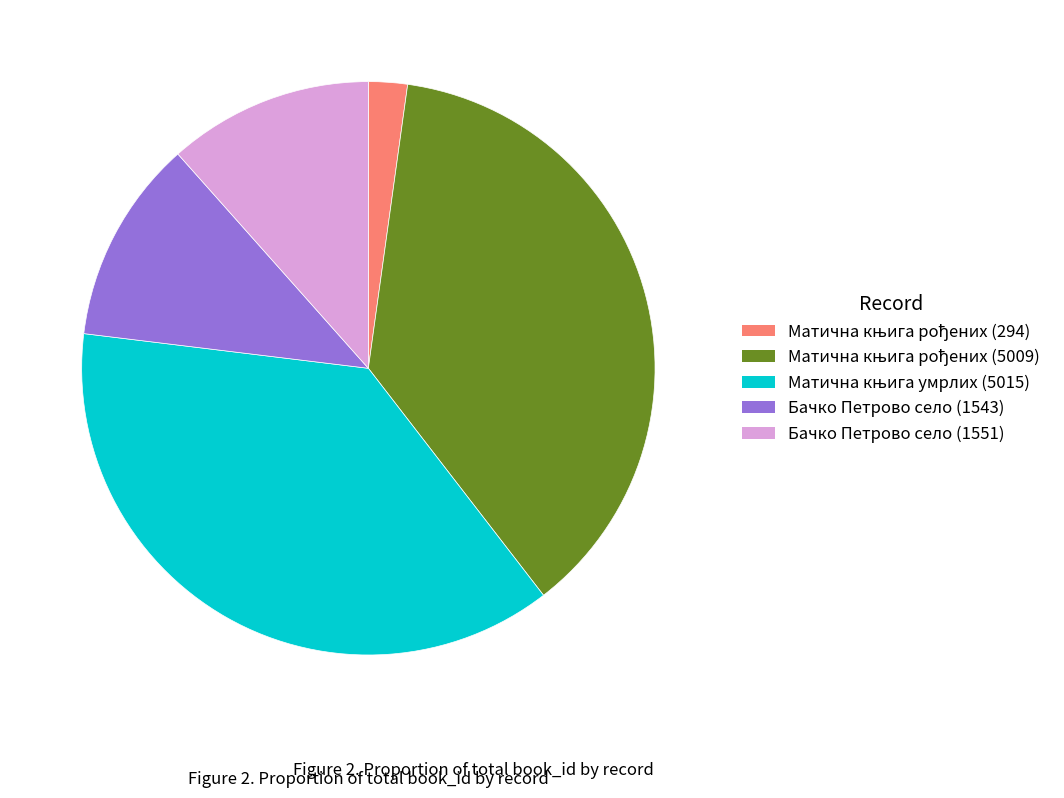

True or false: Бачко Петрово село (1543) accounts for 12% of the total.

True